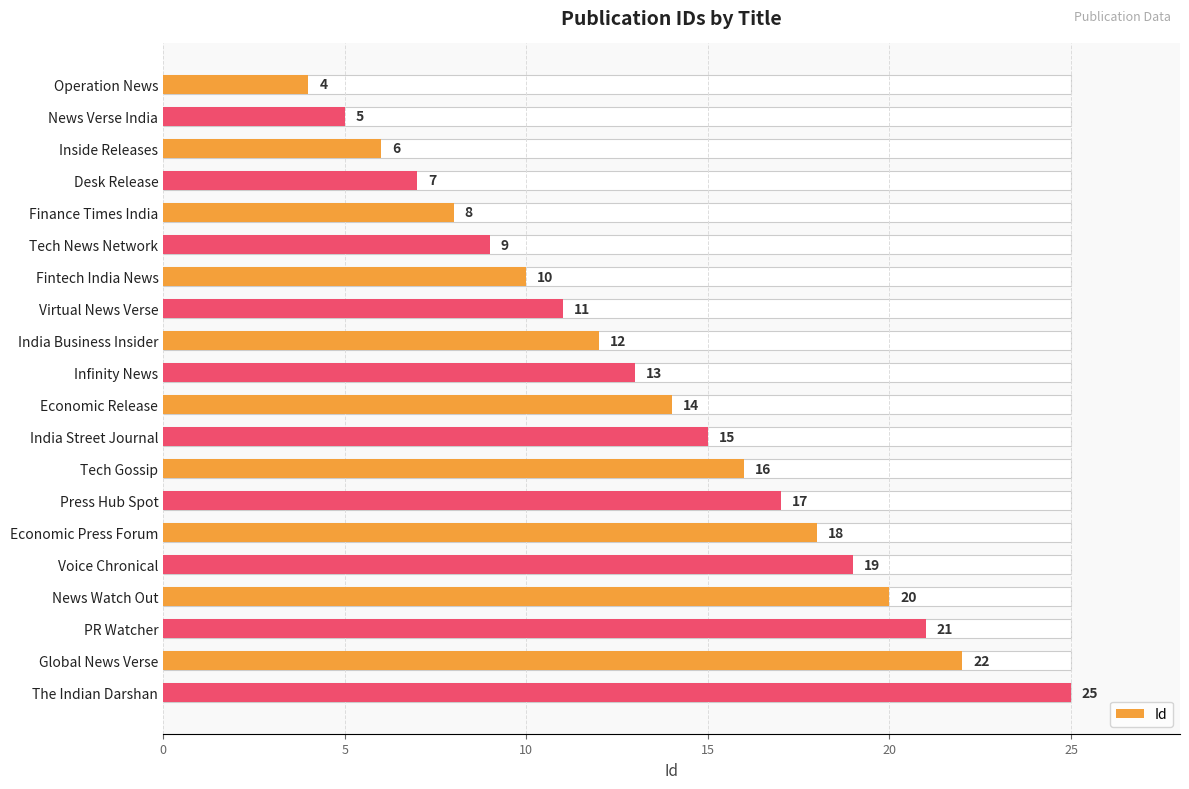

What is the greatest value displayed?

25